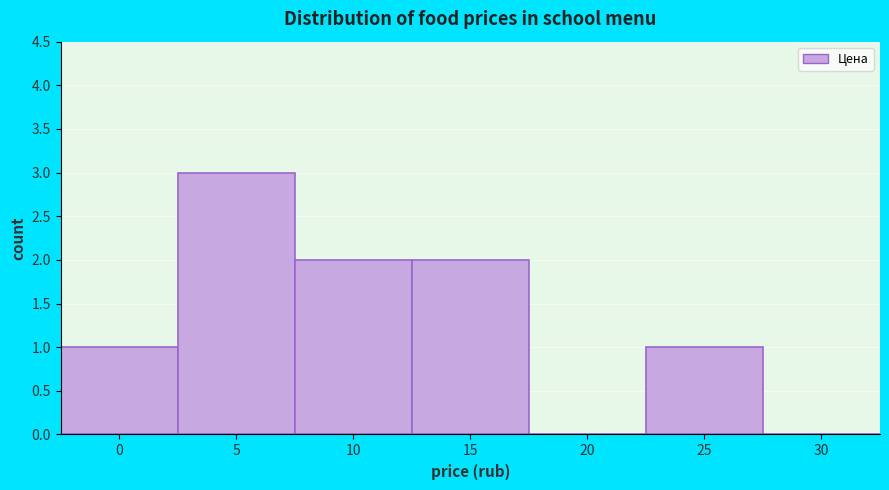

Reading left to right, what are all the values shown in this chart?

0=1	5=3	10=2	15=2	20=0	25=1	30=0